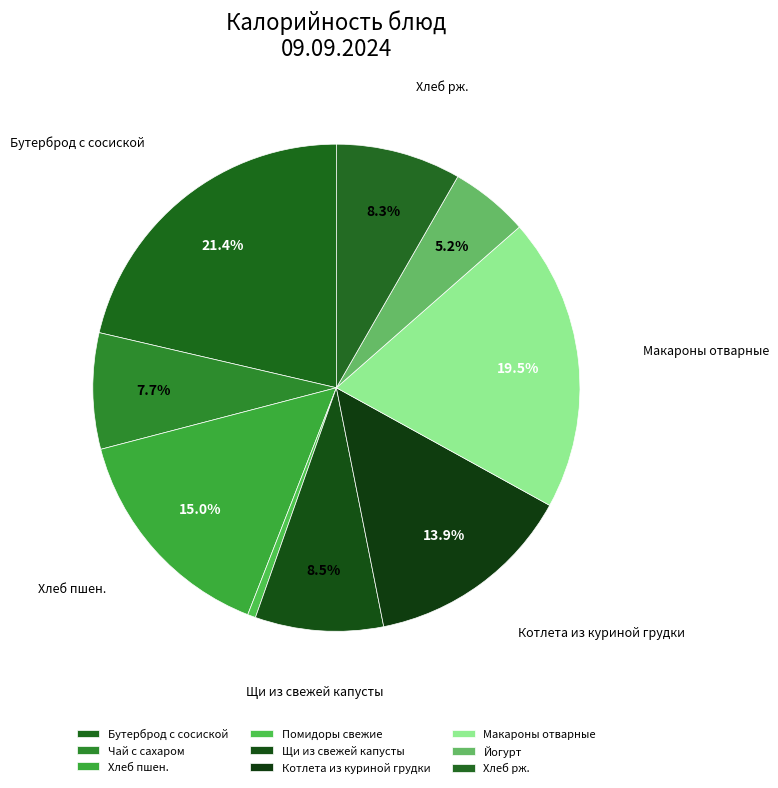

Combined, do Щи из свежей капусты and Чай с сахаром account for over 50%?

No